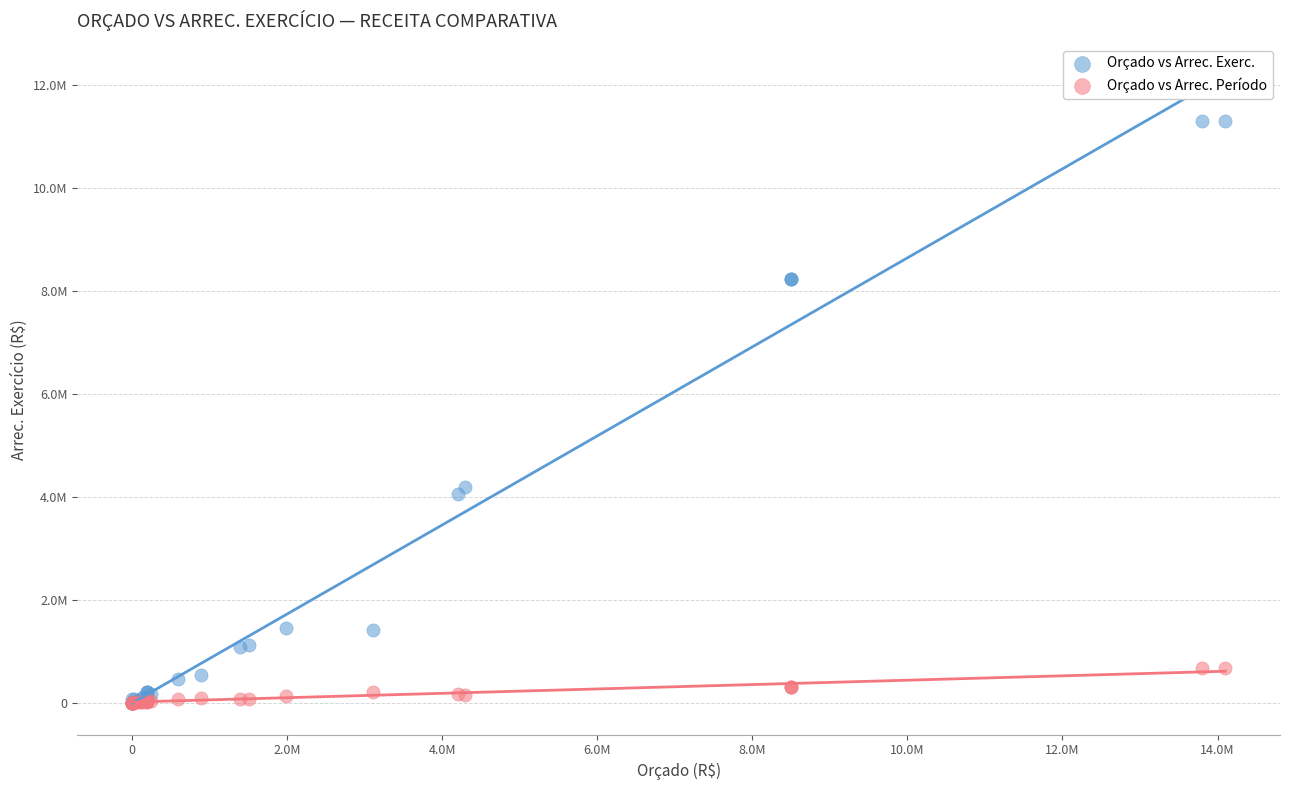

What are all the series names shown in the legend?

Orçado vs Arrec. Exerc., Orçado vs Arrec. Período